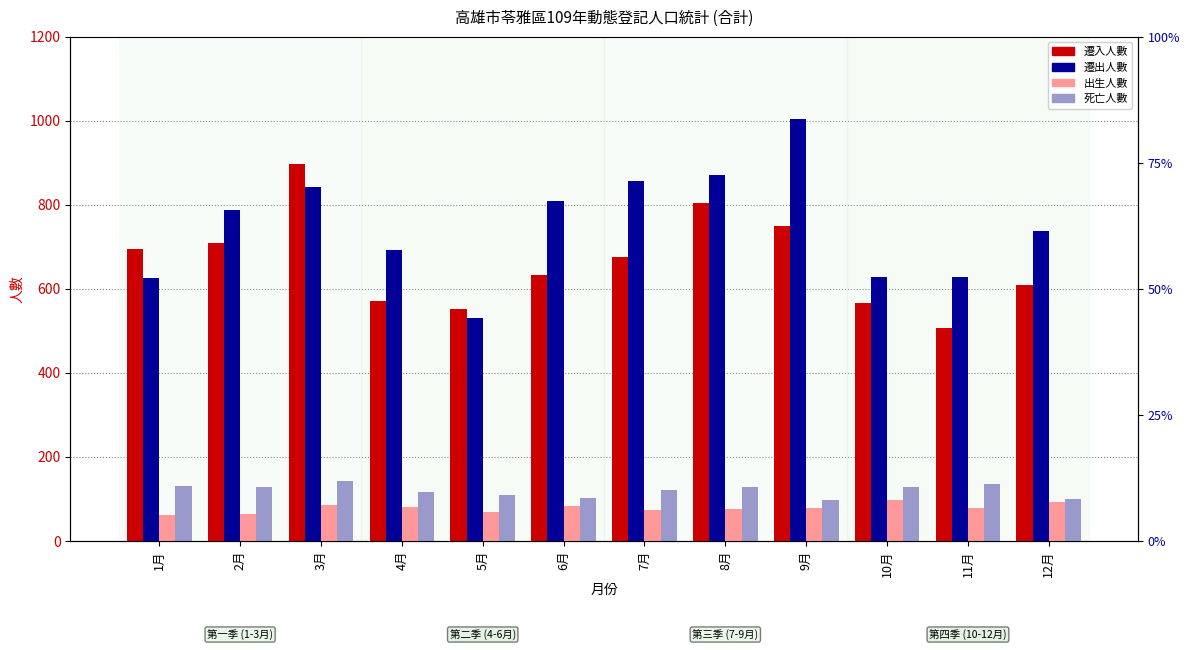

What is the sum of all 出生人數 values?

940